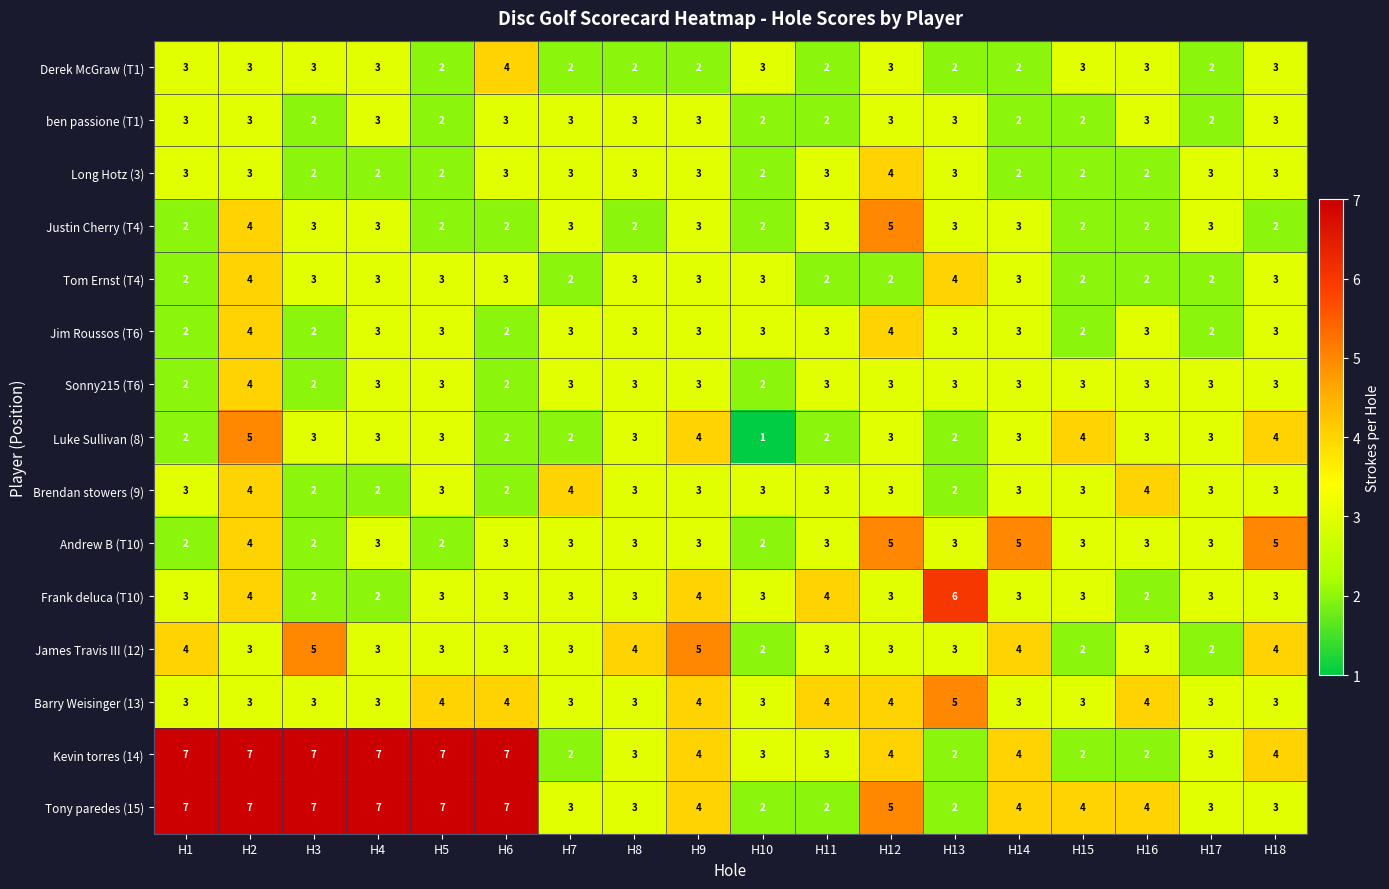

Which category has the lowest value across all series?

H10